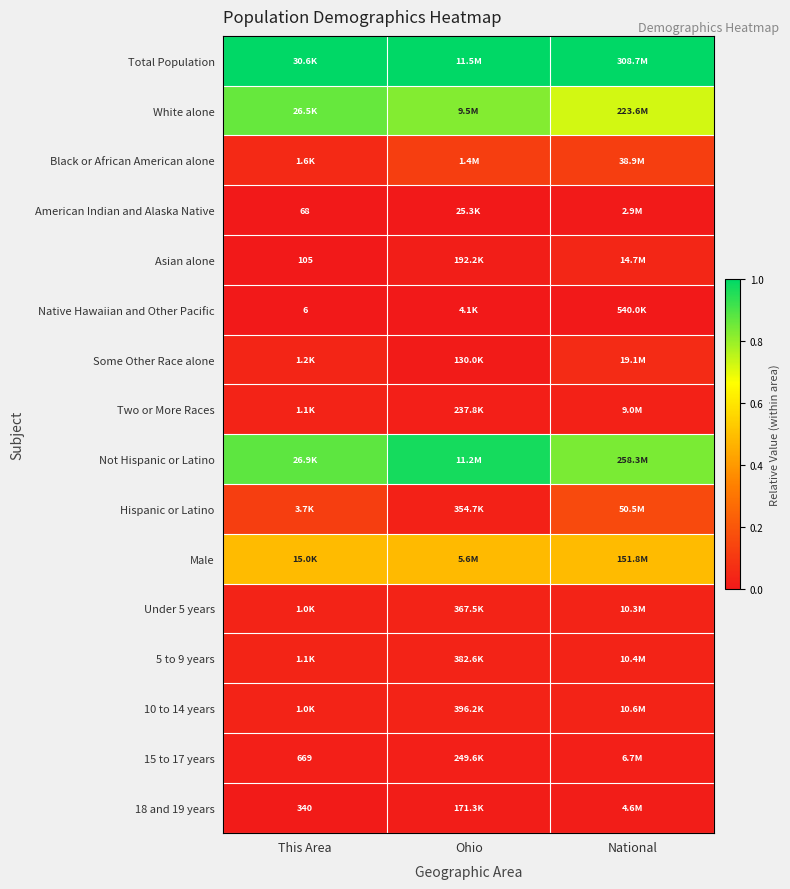

Count the White alone values in the range 0 to 1.

3